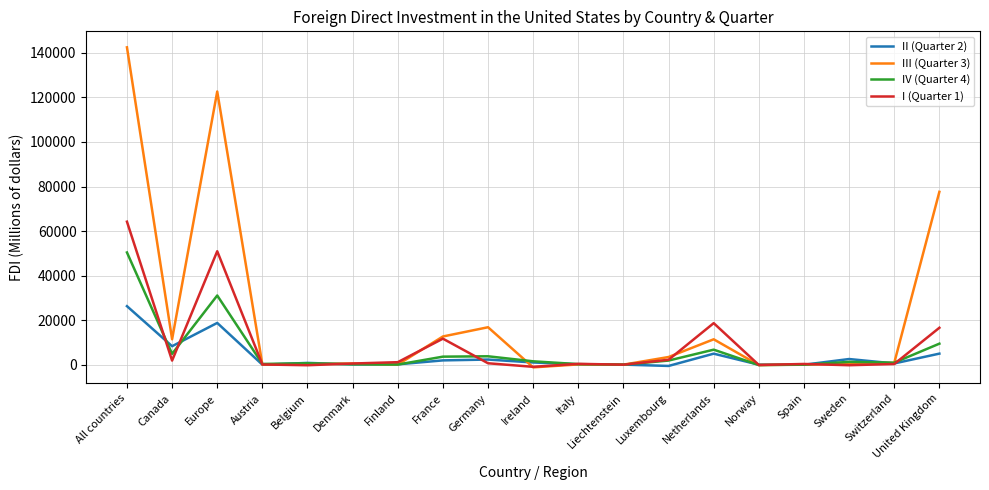

At which category is the sum across all series the highest?

All countries